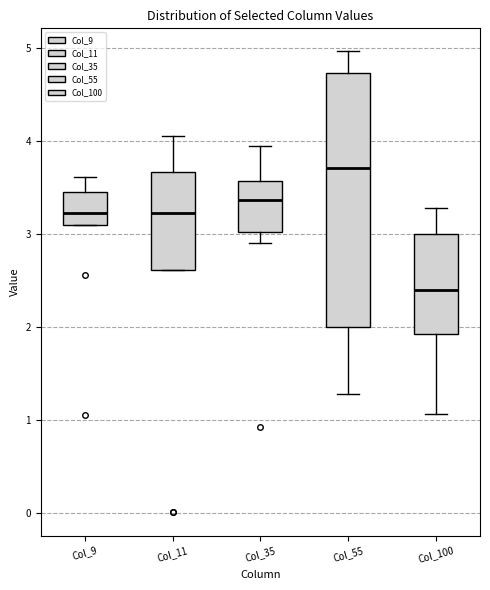

Reading left to right, transcribe this box plot: for each box, give where its median line is, the range the box spans, and where its two whiskers end, as read against the y-axis. The values are not printed on the chart, so give them approximately, as read against the axis.

Col_9: median 3.2, box 3.1 to 3.5, whiskers 3.1 to 3.6
Col_11: median 3.2, box 2.6 to 3.7, whiskers 2.6 to 4.1
Col_35: median 3.4, box 3.0 to 3.6, whiskers 2.9 to 3.9
Col_55: median 3.7, box 2.0 to 4.7, whiskers 1.3 to 5.0
Col_100: median 2.4, box 1.9 to 3.0, whiskers 1.1 to 3.3